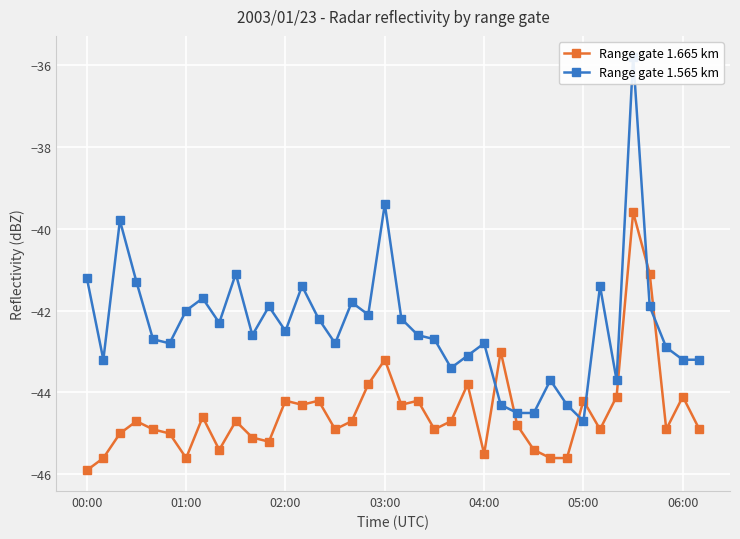

At which category is the sum across all series the highest?

33